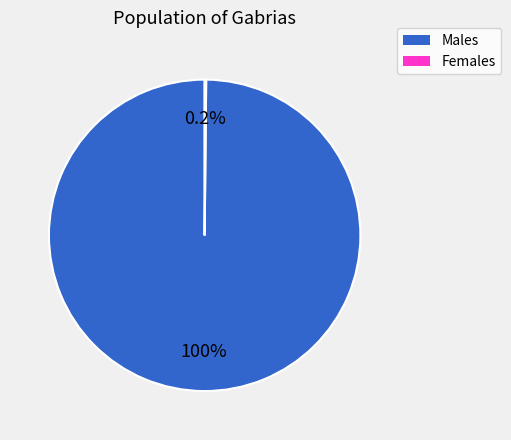

Is there any slice that represents more than half of the pie?

Yes